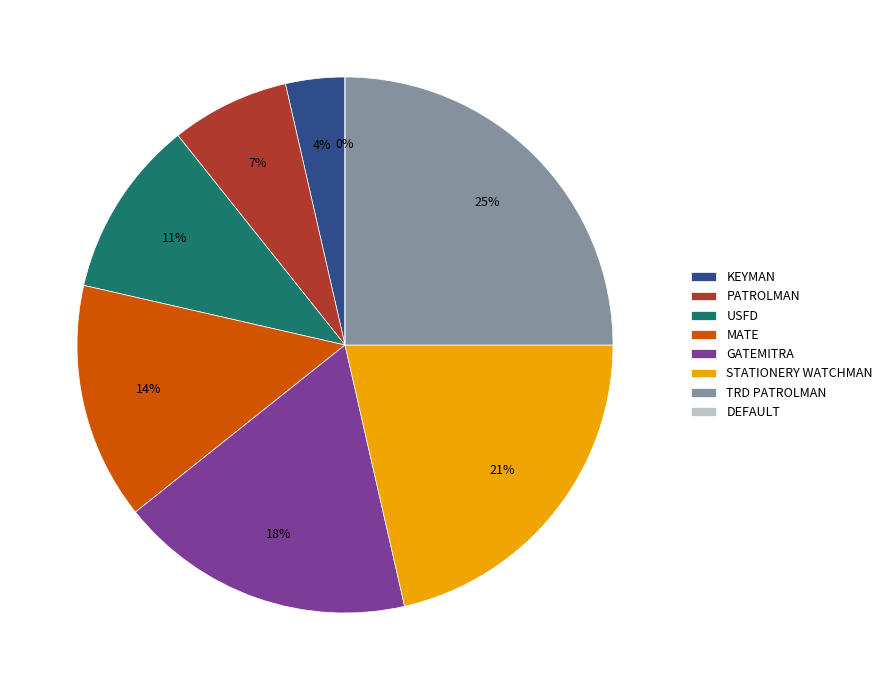

Which category has the smallest portion of the pie?

DEFAULT